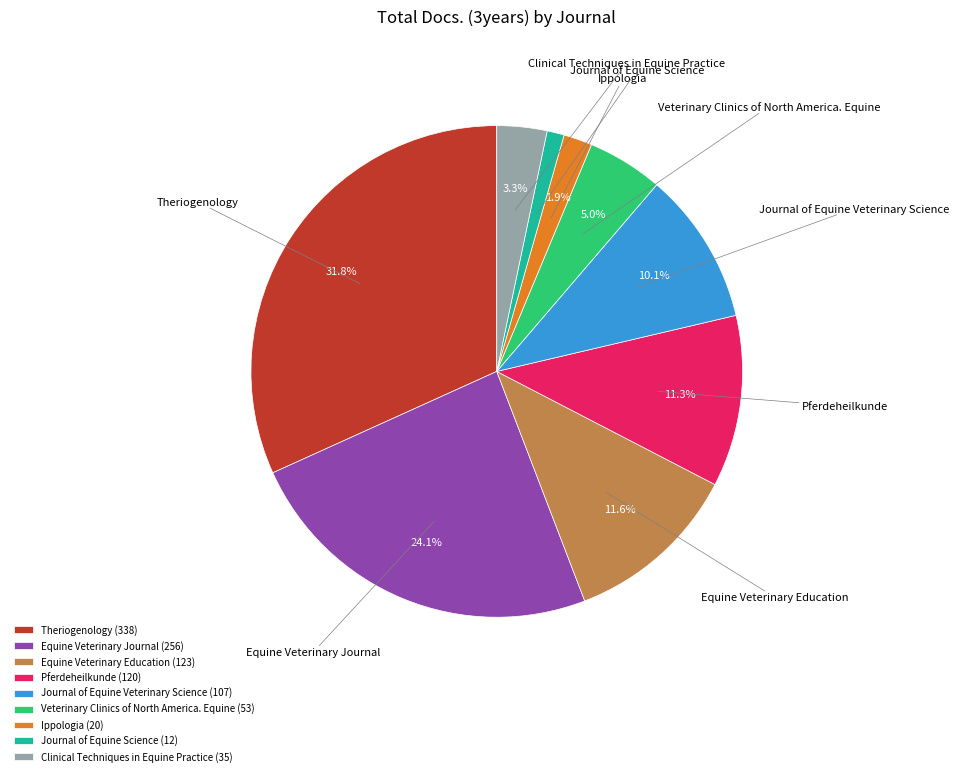

Combined, what portion of the pie is Clinical Techniques in Equine Practice and Equine Veterinary Journal?

27.3%